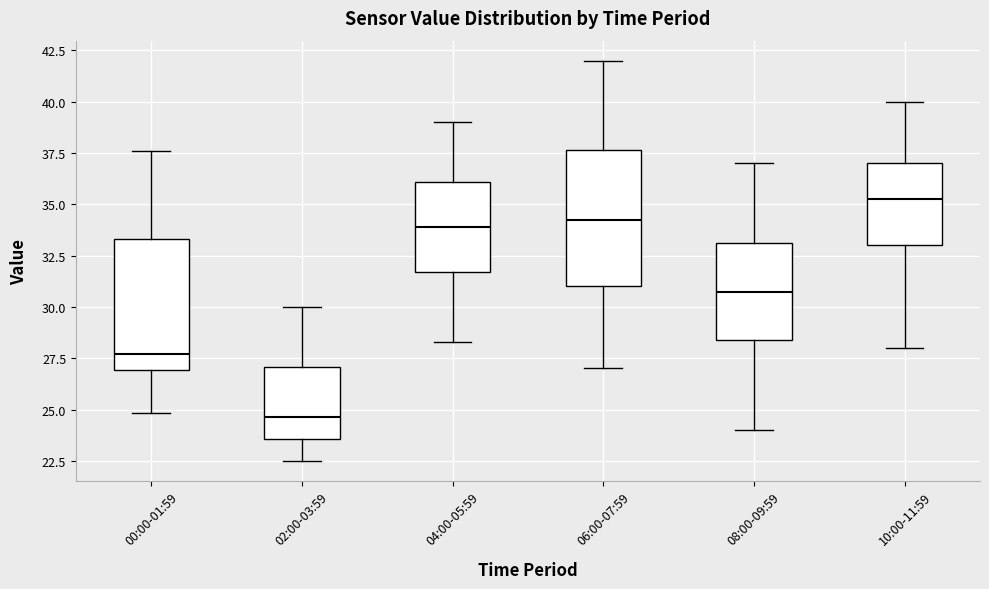

Reading left to right, transcribe this box plot: for each box, give where its median line is, the range the box spans, and where its two whiskers end, as read against the y-axis. The values are not printed on the chart, so give them approximately, as read against the axis.

00:00-01:59: median 27.5, box 27.0 to 33.5, whiskers 25.0 to 37.5
02:00-03:59: median 24.5, box 23.5 to 27.0, whiskers 22.5 to 30.0
04:00-05:59: median 34.0, box 31.5 to 36.0, whiskers 28.5 to 39.0
06:00-07:59: median 34.5, box 31.0 to 37.5, whiskers 27.0 to 42.0
08:00-09:59: median 31.0, box 28.5 to 33.0, whiskers 24.0 to 37.0
10:00-11:59: median 35.5, box 33.0 to 37.0, whiskers 28.0 to 40.0